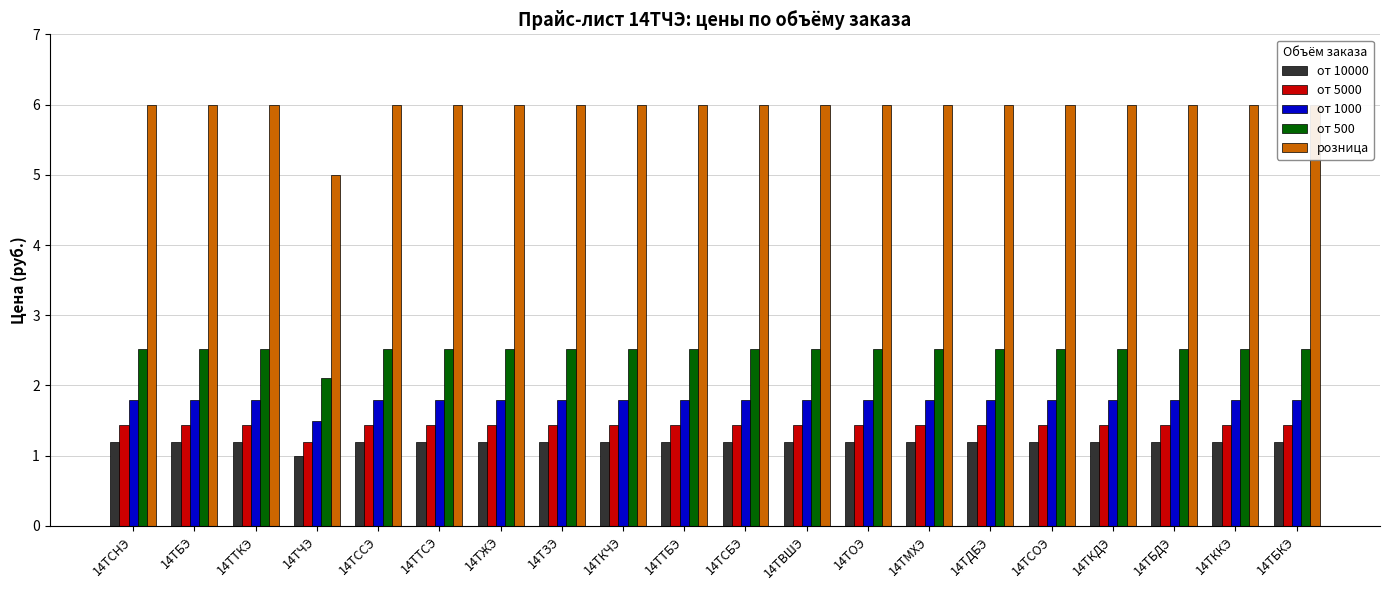

What is the label of the 4th bar from the right?

14ТКДЭ